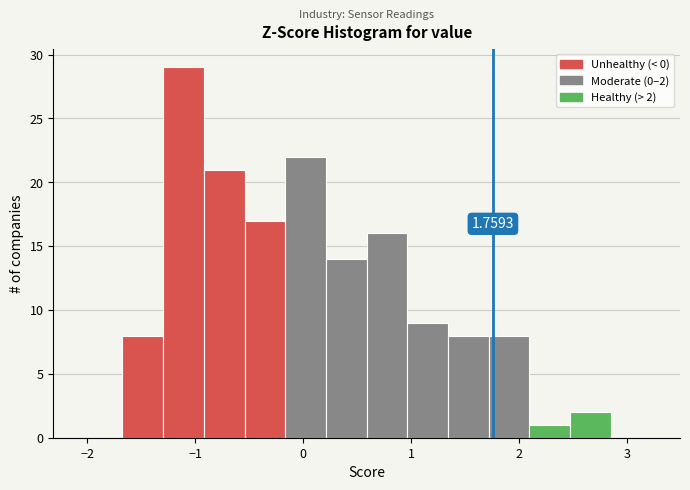

Read against the x-axis, roughly where is the centre of the tallest bar?

-1.1